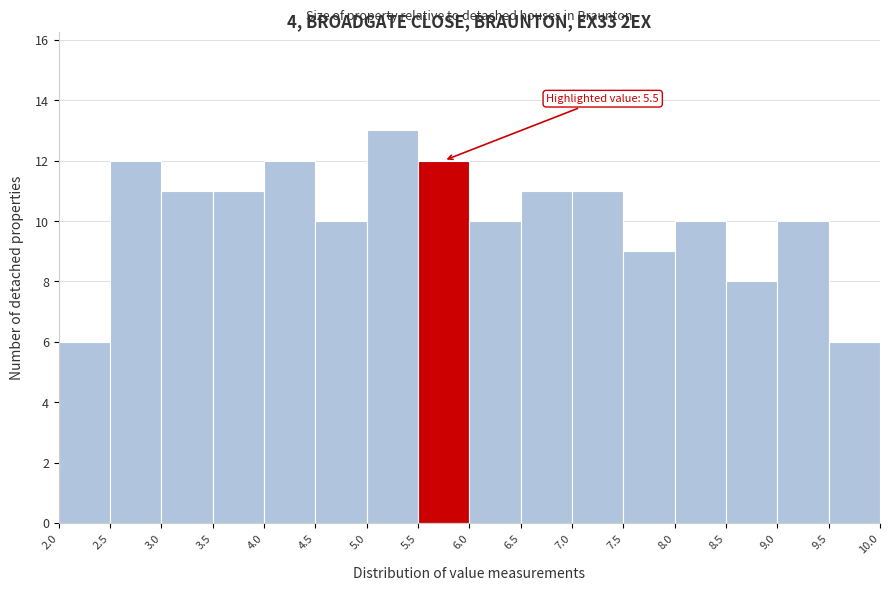

Over which range of the x-axis is the bar tallest?

5.0 to 5.5